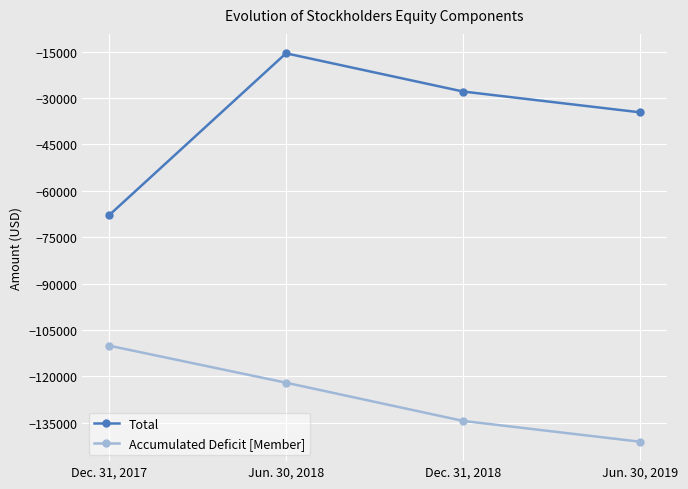

How many lines are shown in the chart?

2